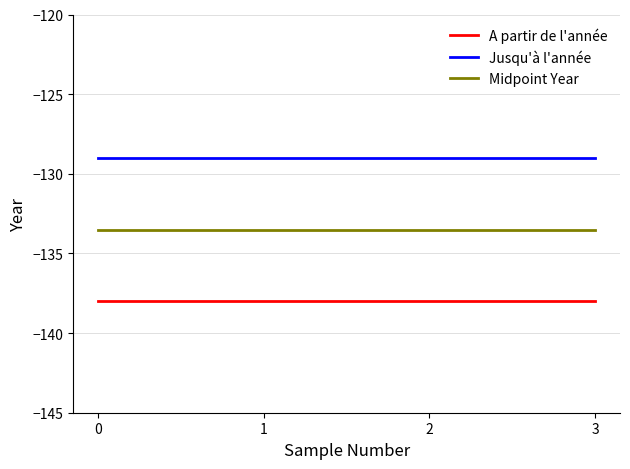

What is the spread (max minus min) of values at 2?

9.0